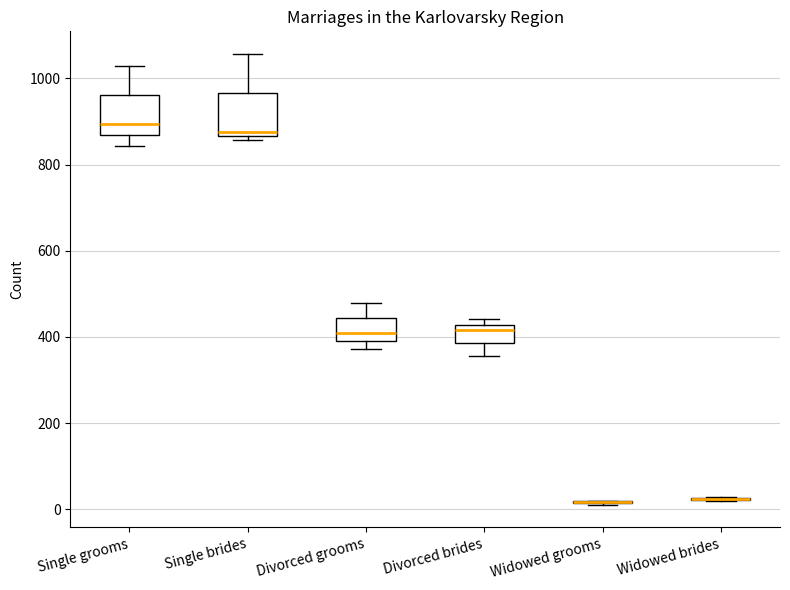

Reading left to right, read every box against the y-axis: the position of its median line, the range the box covers, and the ends of its whiskers. The values are not printed on the chart, so give them approximately, as read against the axis.

Single grooms: median 900, box 860 to 960, whiskers 840 to 1020
Single brides: median 880, box 860 to 960, whiskers 860 (just below the box's lower edge) to 1060
Divorced grooms: median 400 (just above the box's lower edge), box 400 to 440, whiskers 380 to 480
Divorced brides: median 420 (just below the box's upper edge), box 380 to 420, whiskers 360 to 440
Widowed grooms: box collapsed to a line at 20, whiskers 20 to 20
Widowed brides: box collapsed to a line at 20, whiskers 20 to 20